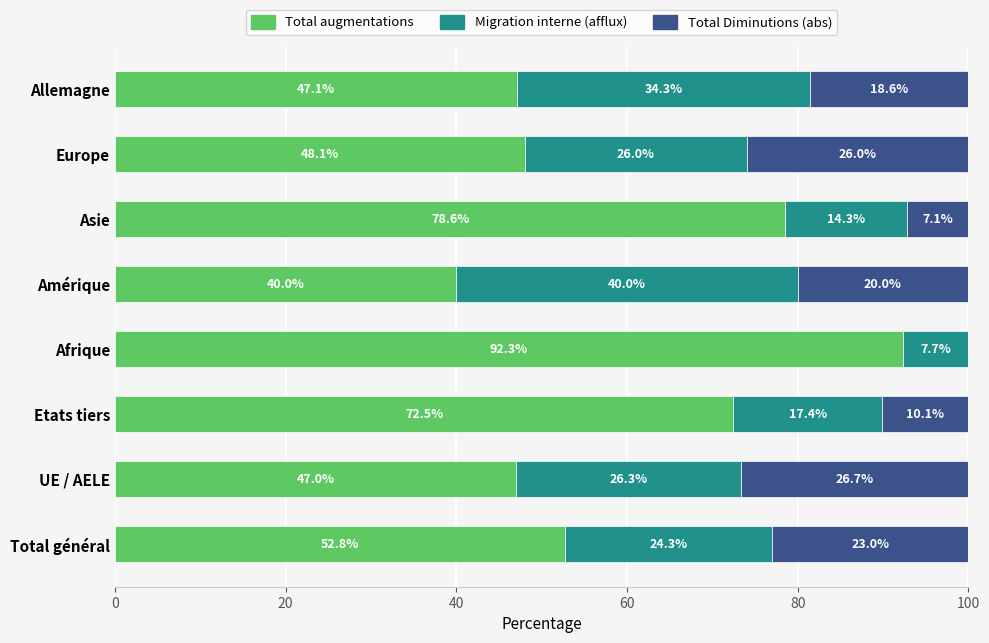

What is the sum of all Total augmentations values?

478.4